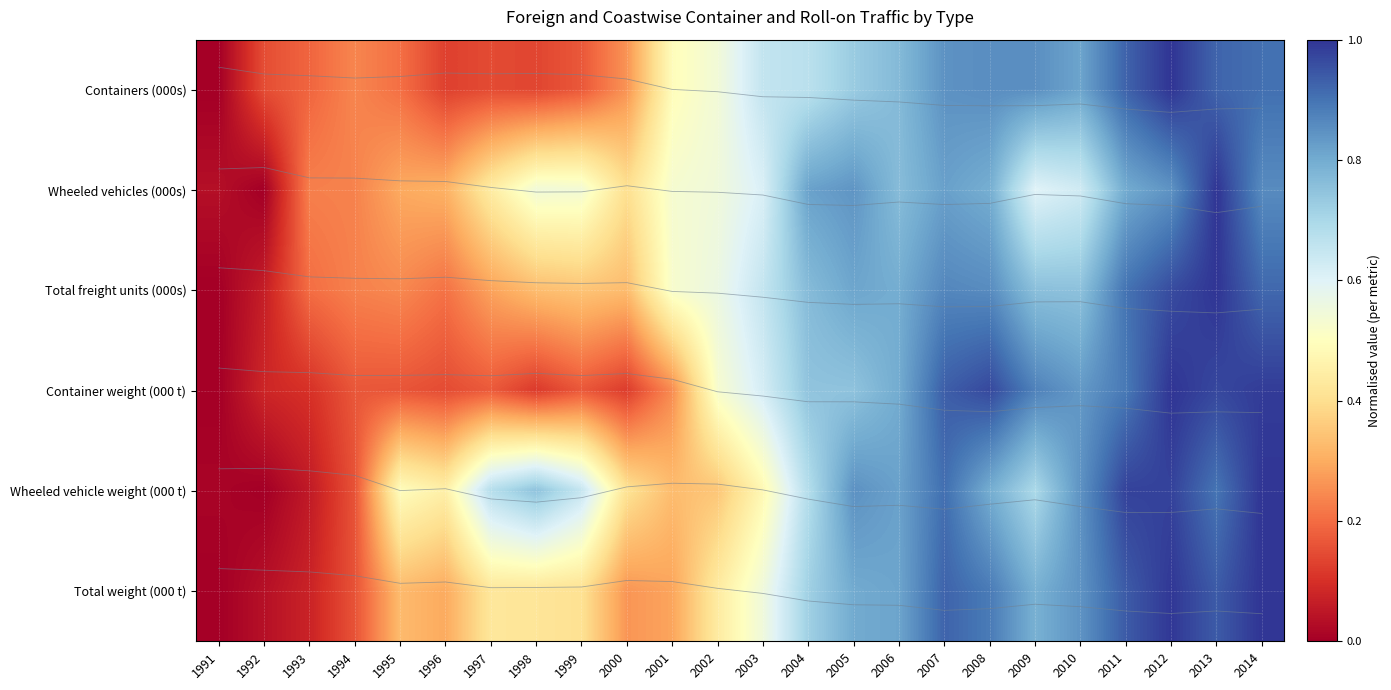

What value does the Containers (000s) series have at 2006?

0.8